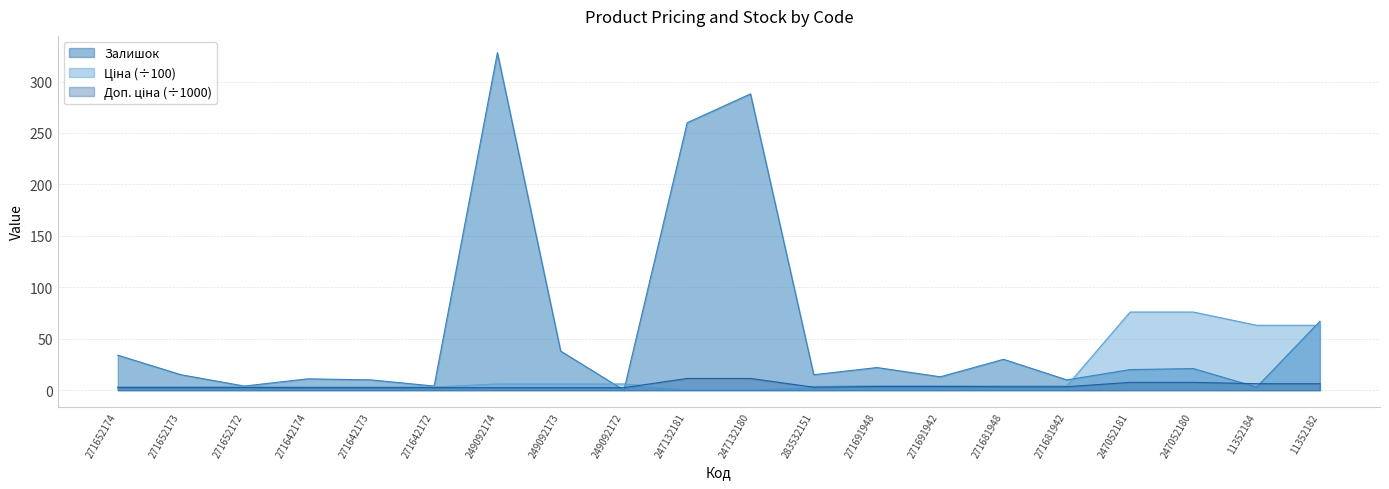

At which category is the sum across all series the highest?

249092174